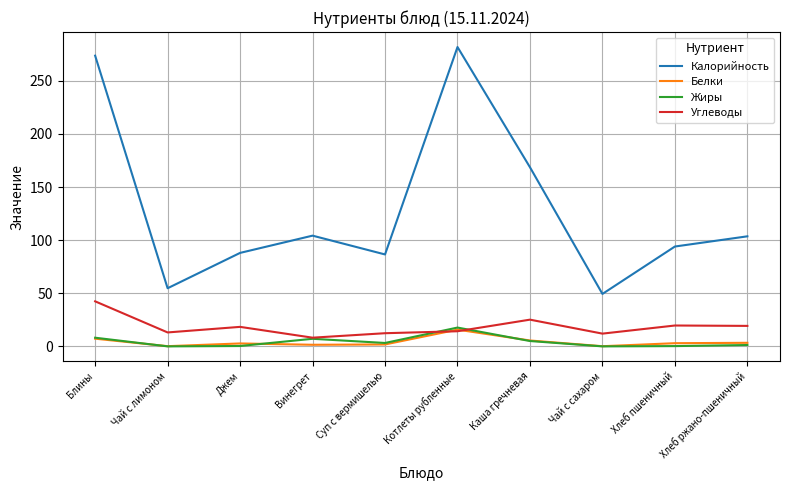

What is the difference between the Белки values at Котлеты рубленные and Хлеб пшеничный?

12.7